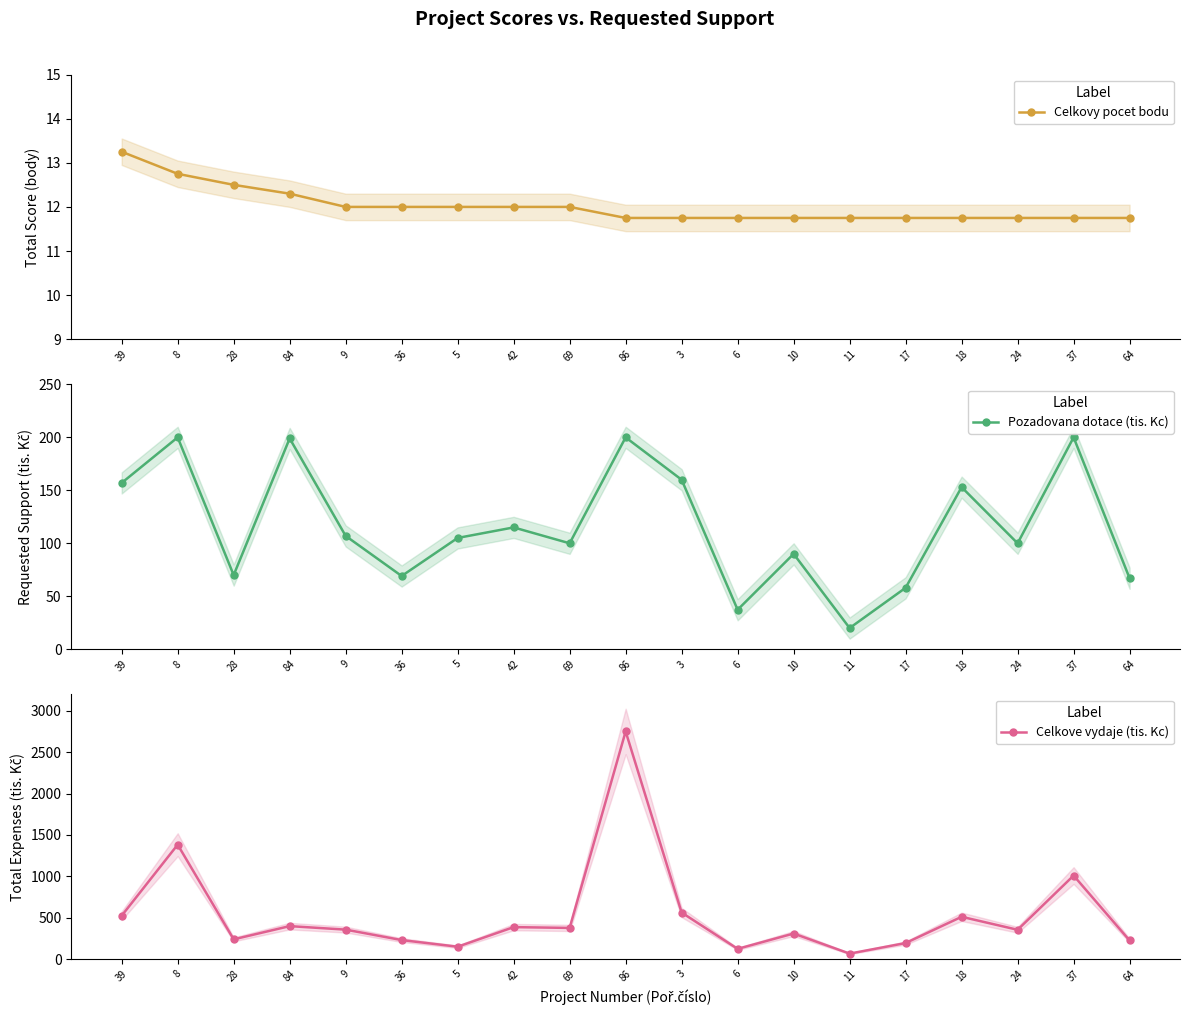

What is the label of the 1st point from the left?

39